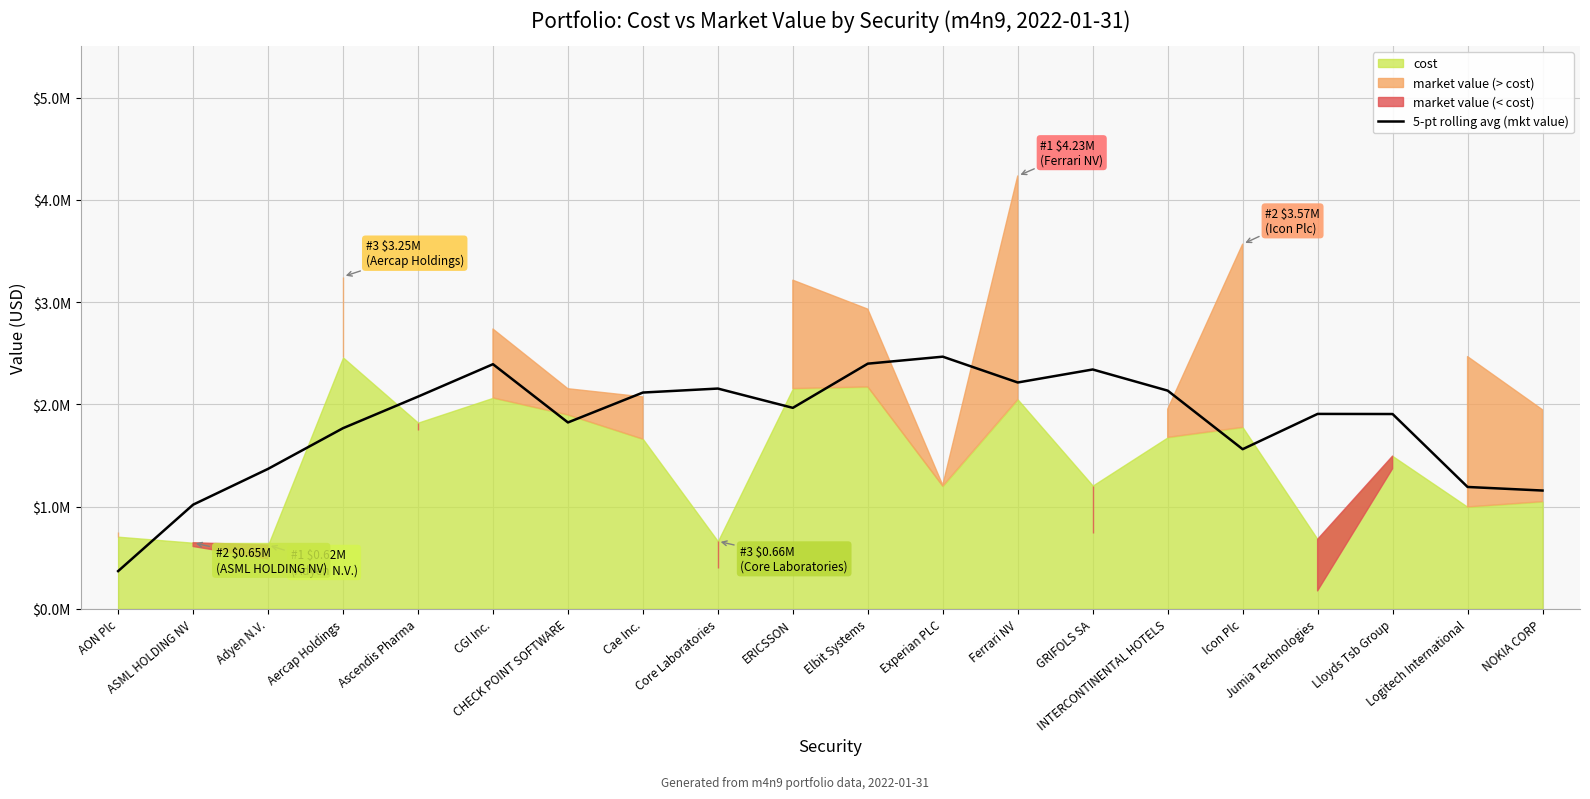

What is the difference between the second highest and minimum values?

2029474.9